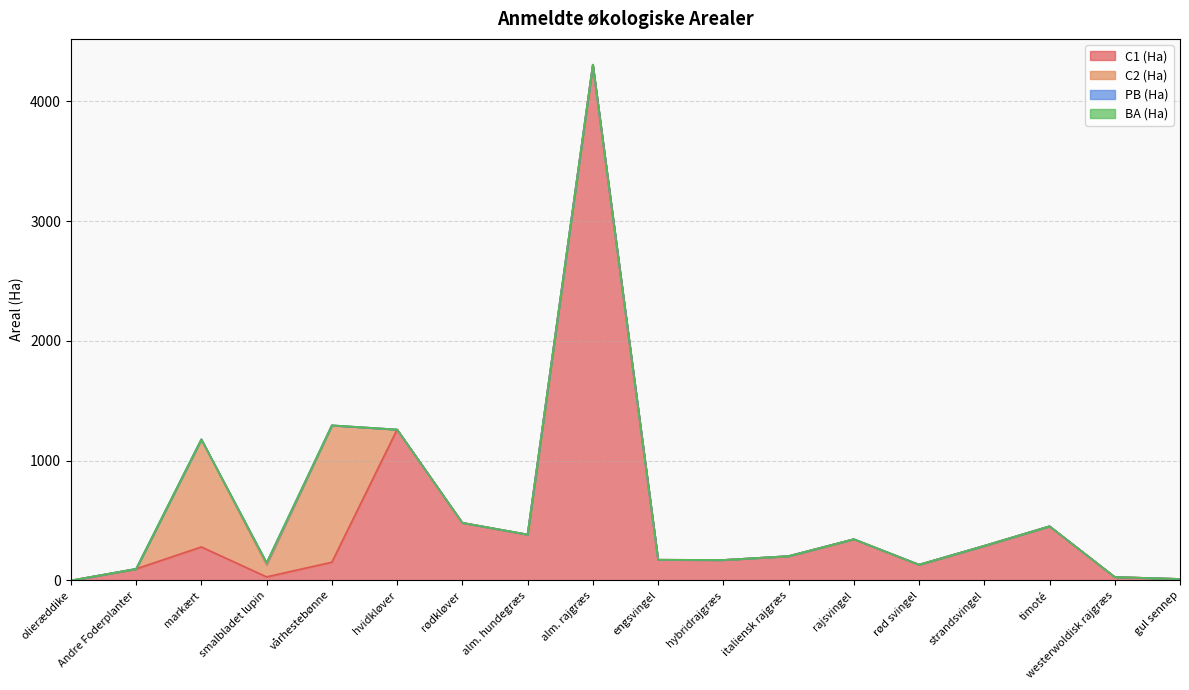

Which series has the largest total across all categories?

C1 (Ha)